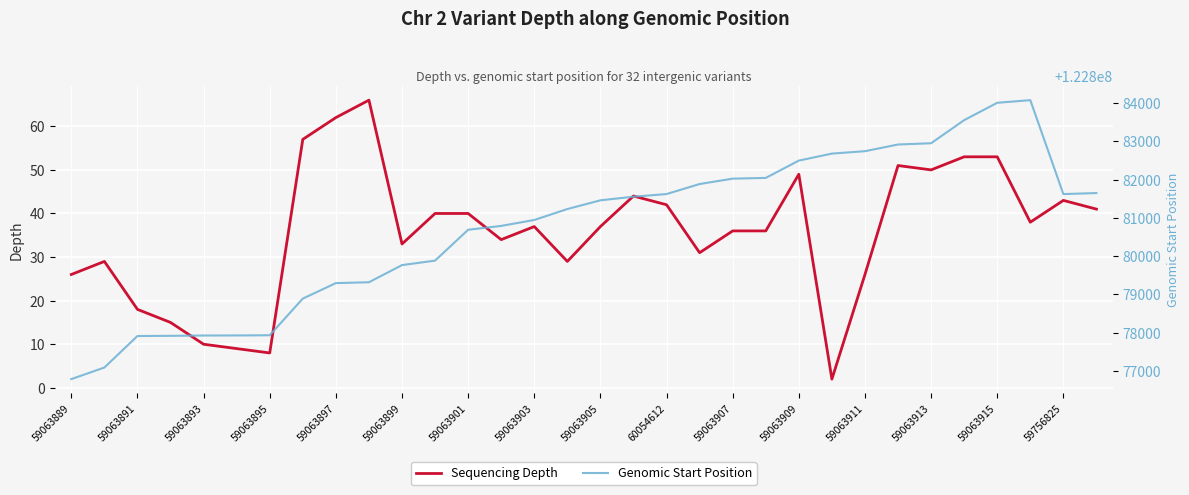

At which category does Sequencing Depth reach its first local valley?

59063895